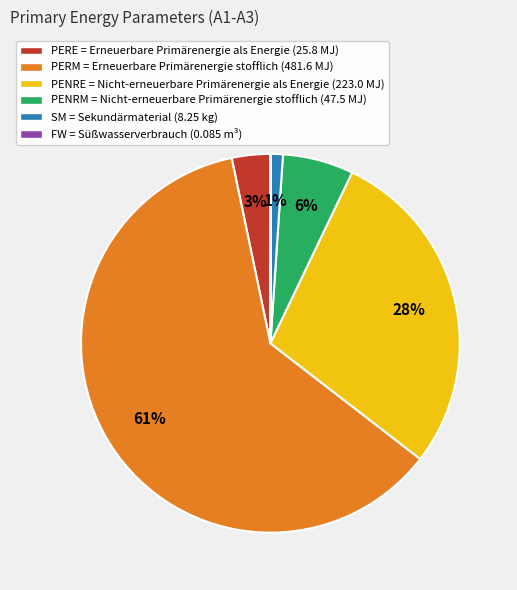

Combined, do PENRE = Nicht-erneuerbare Primärenergie als Energie (223.0 MJ) and PERM = Erneuerbare Primärenergie stofflich (481.6 MJ) account for over 50%?

Yes